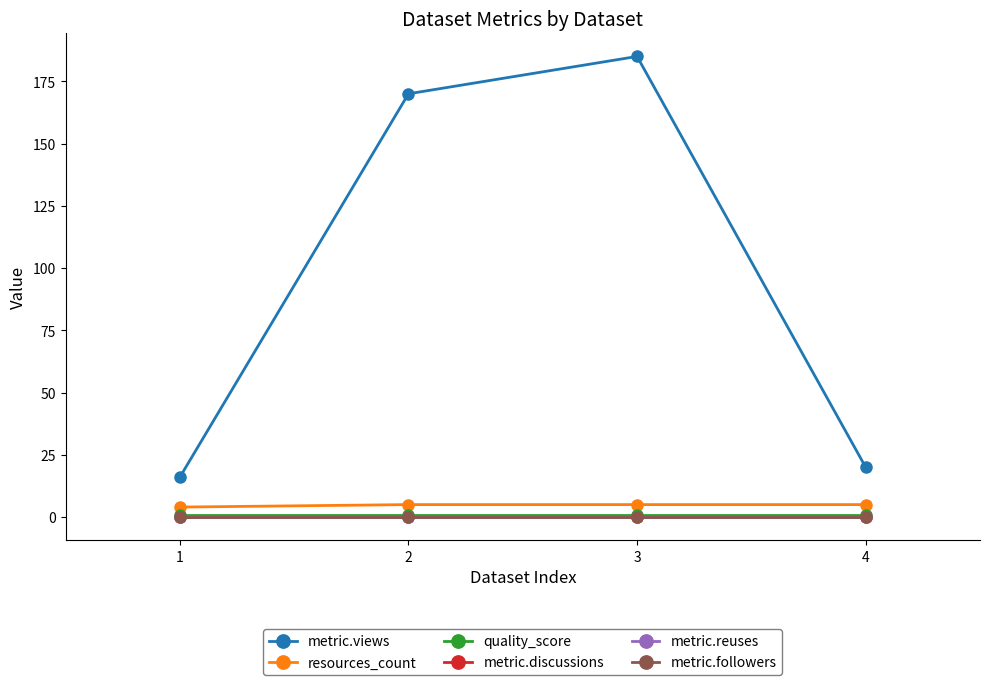

Does the chart display data point markers on the line(s)?

Yes